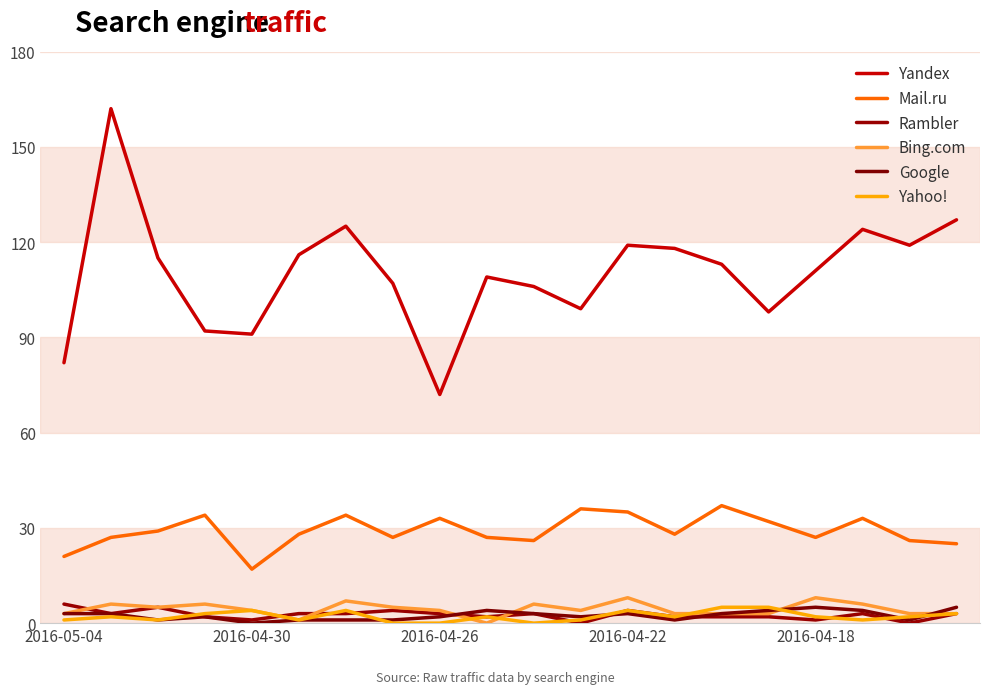

What is the maximum value shown in the chart?

162